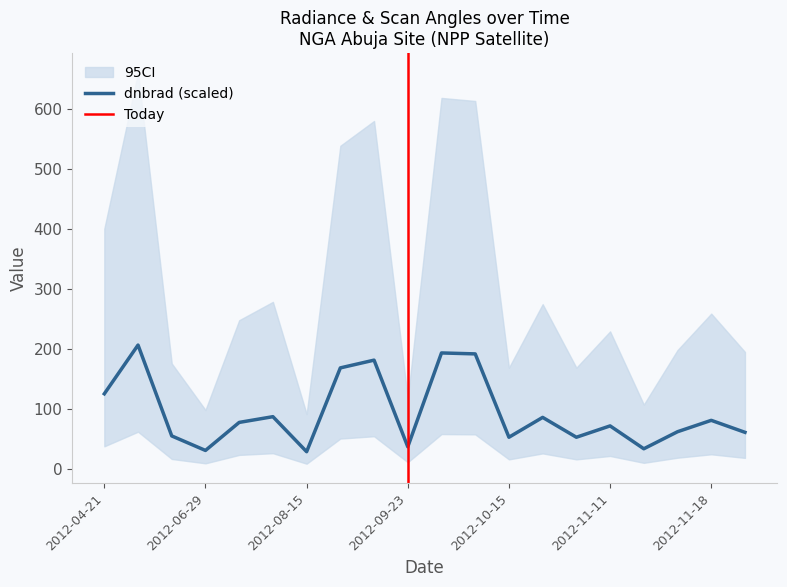

What is the minimum value for dnbrad (scaled)?

28.6